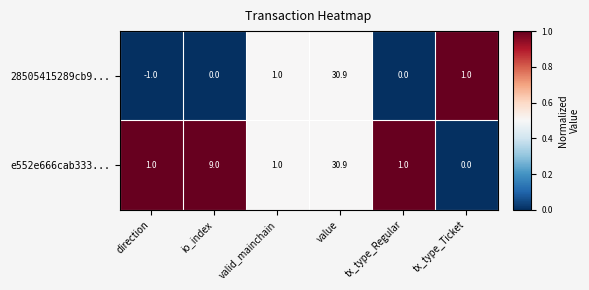

What is the spread (max minus min) of values at tx_type_Ticket?

1.0